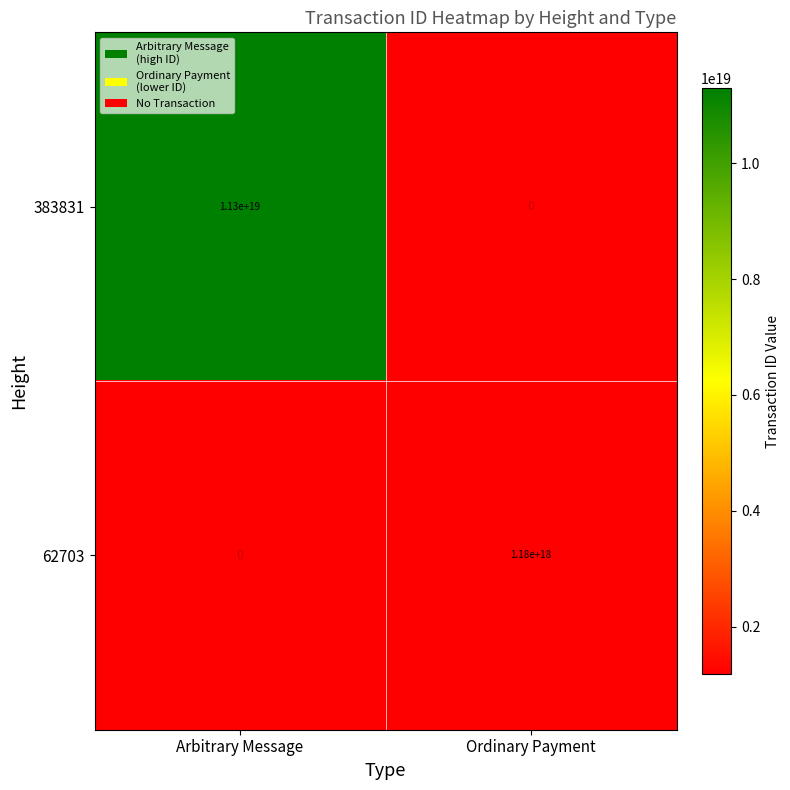

The 62703 series shows 1875346811062222080 at Ordinary Payment. True or false?

False